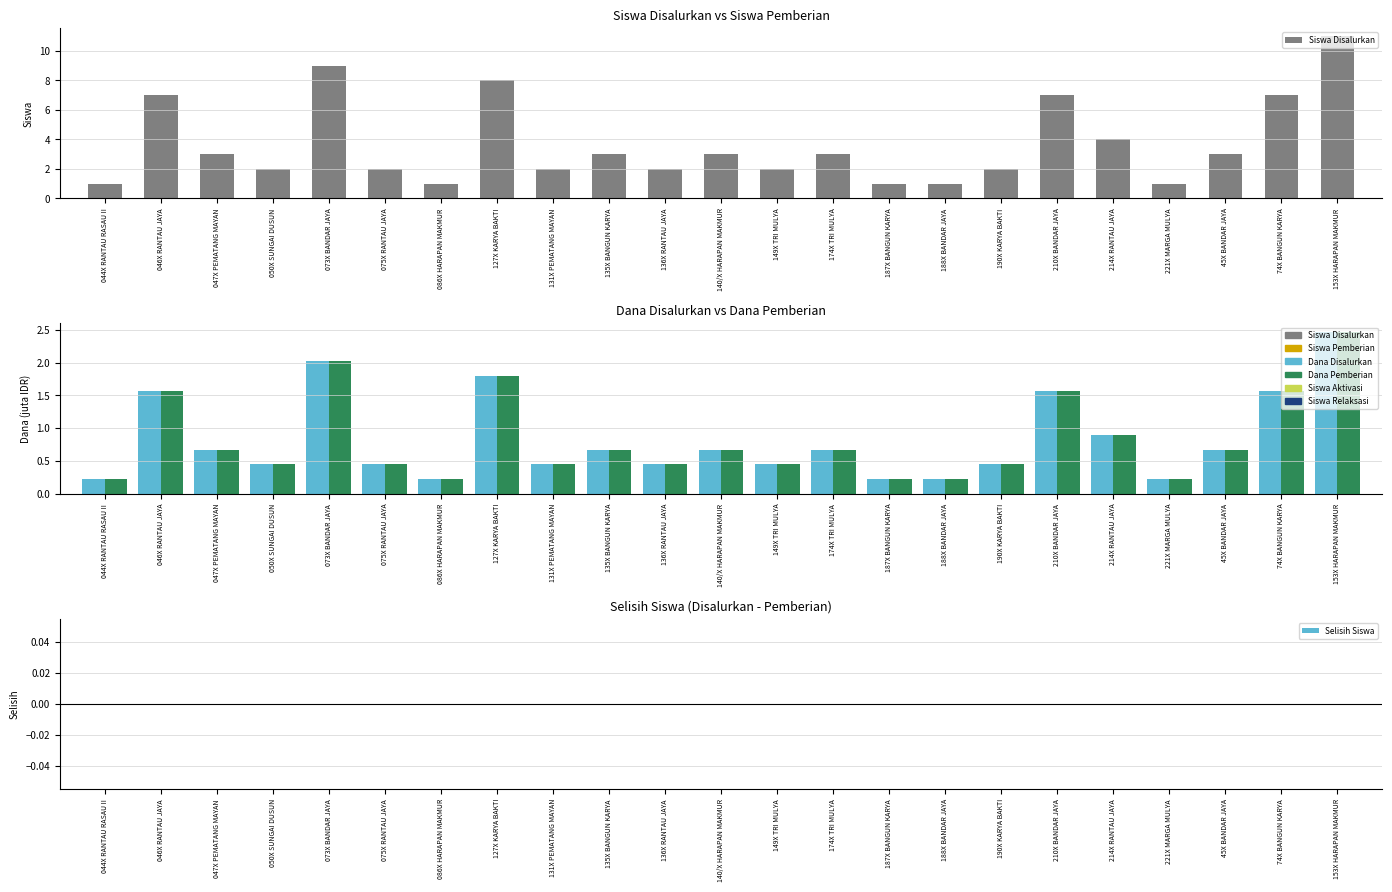

What is the maximum value for Dana Pemberian?

2.5